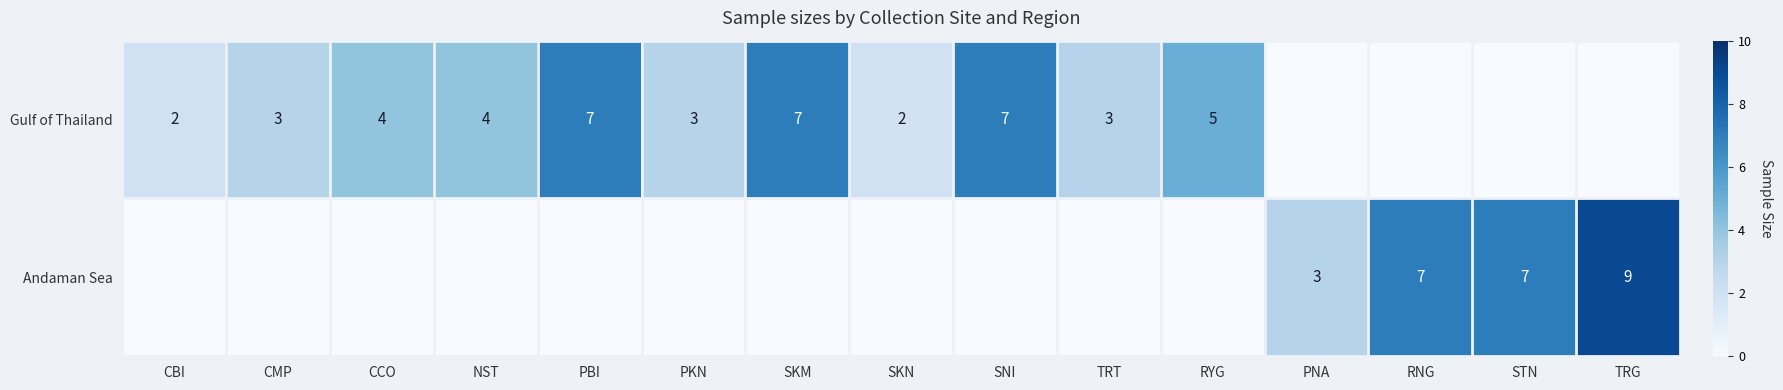

The Andaman Sea series shows 9 at TRG. True or false?

True